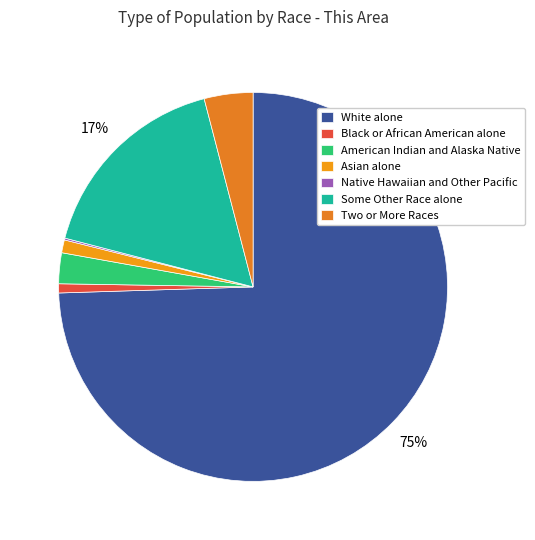

The Native Hawaiian and Other Pacific slice represents 12% of the pie. True or false?

False